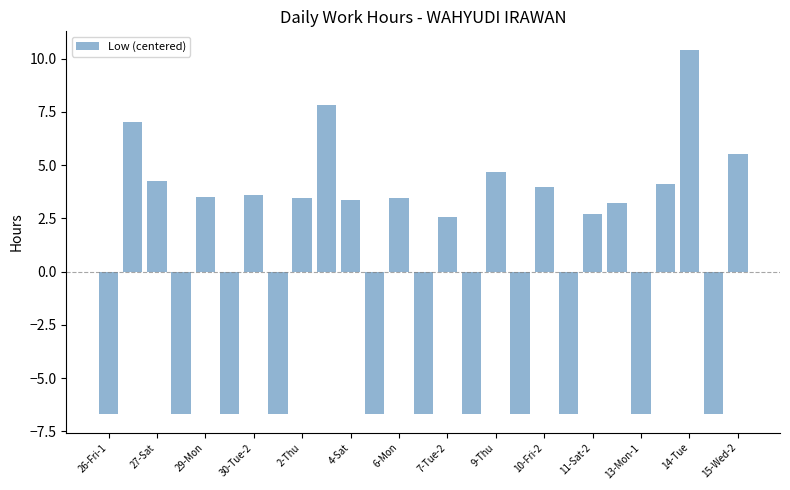

What is the value of the 19th bar from the left?

4.0